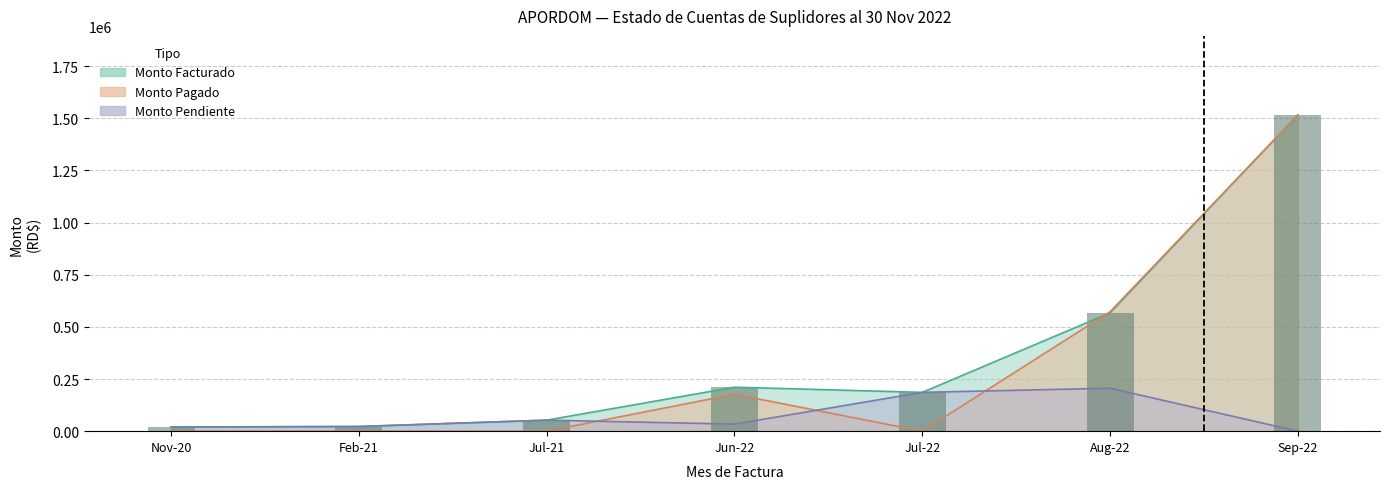

What is the total value across all series at 2021-02?

44722.0